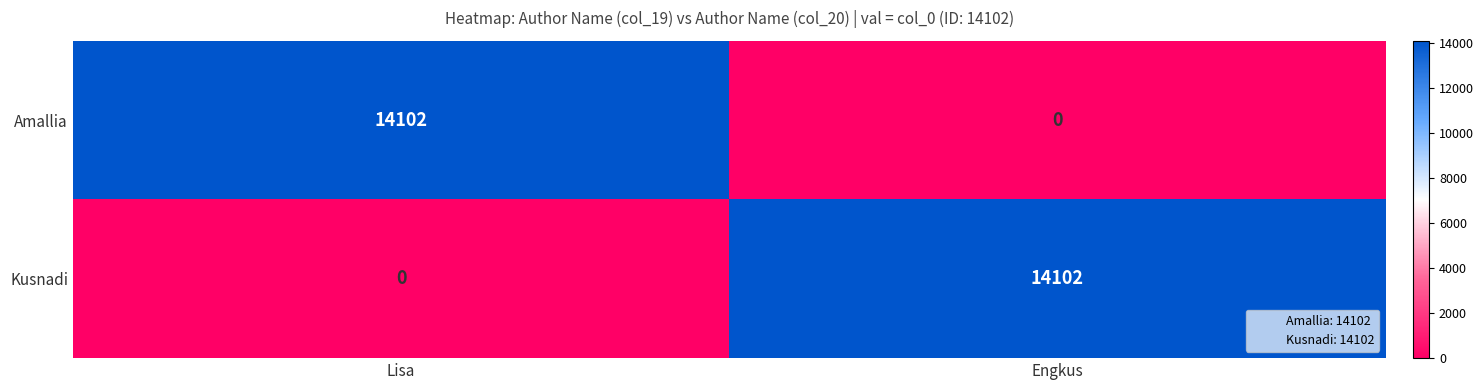

Rank the categories by Kusnadi value from highest to lowest.

Engkus, Lisa